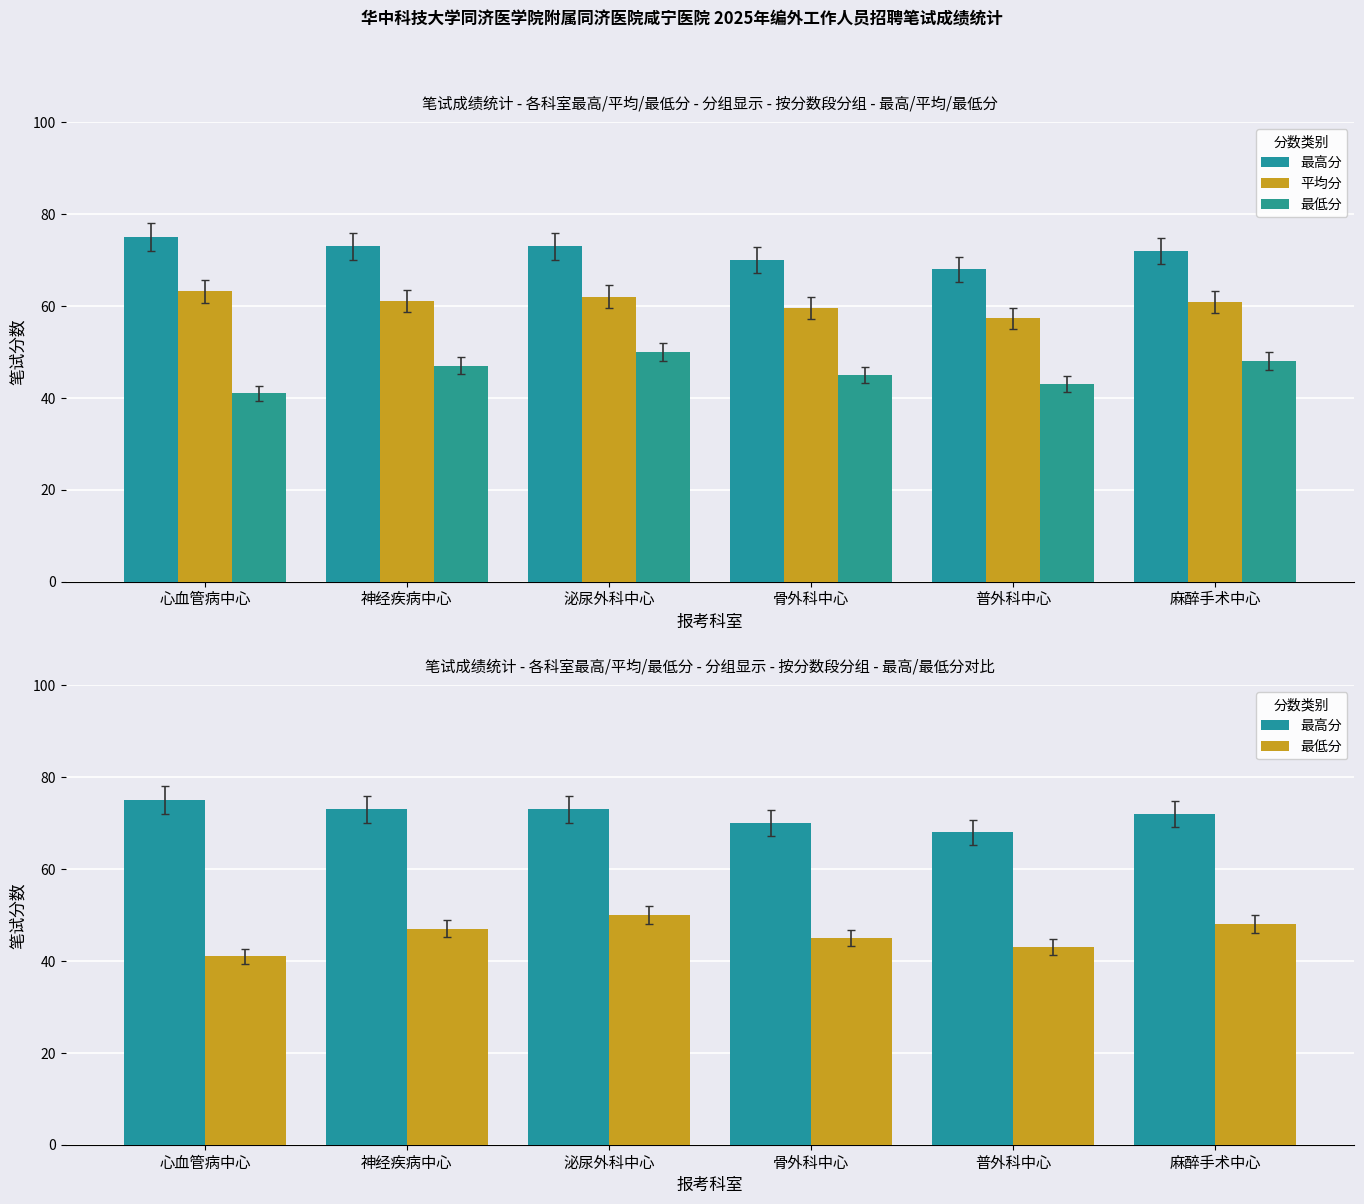

Does the chart contain stacked bars?

No